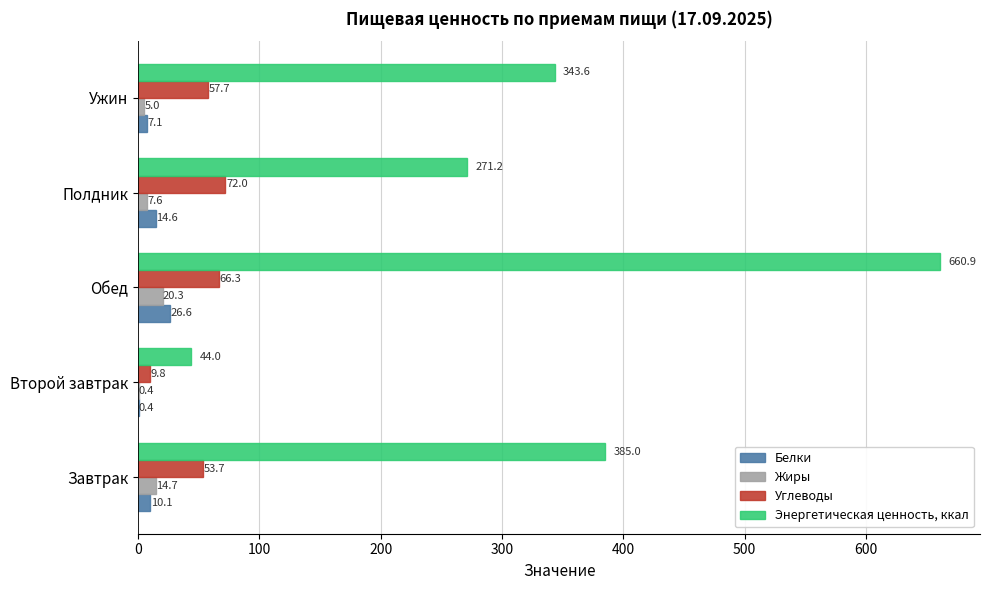

Which series has the largest total across all categories?

Энергетическая ценность, ккал